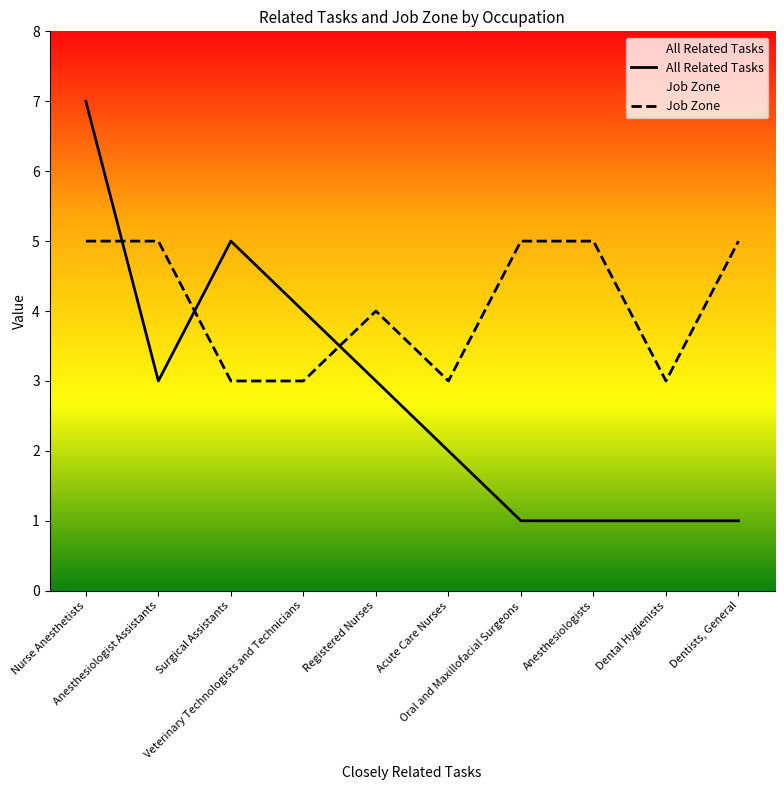

Between Anesthesiologists and Dentists, General, which series saw the biggest shift?

All Related Tasks